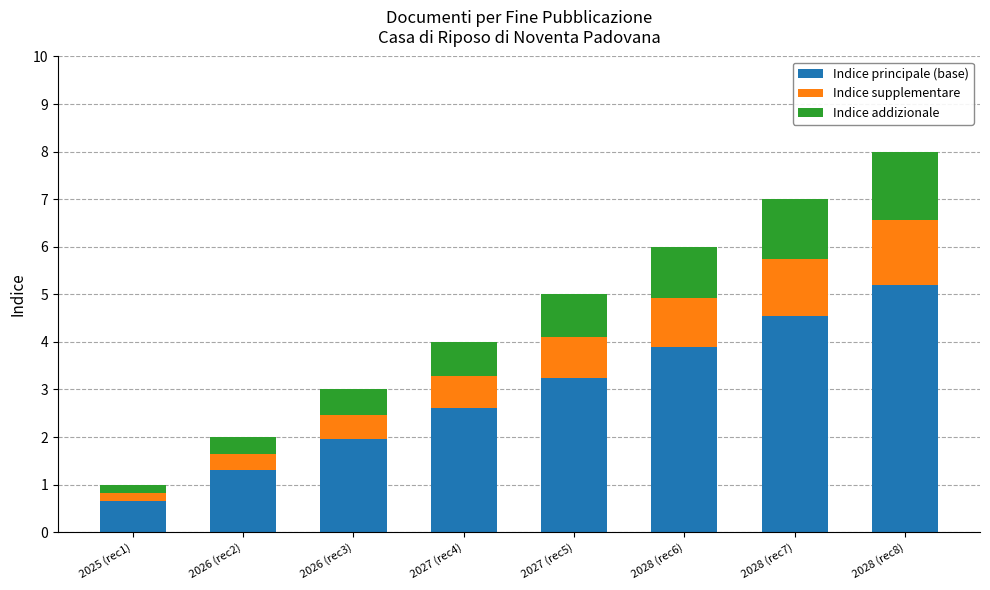

What is the average value of the Indice principale (base) series?

2.9